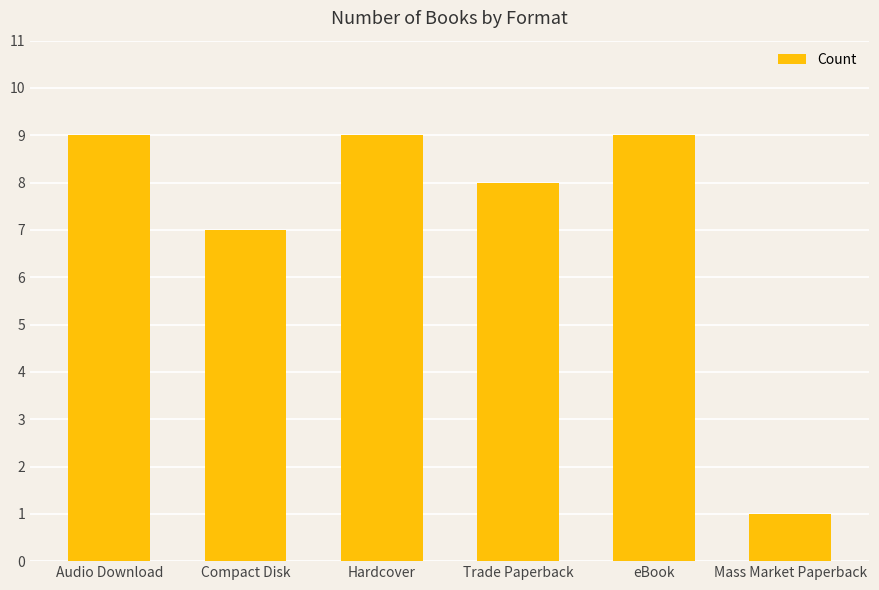

What is the difference between the values at eBook and Mass Market Paperback?

8